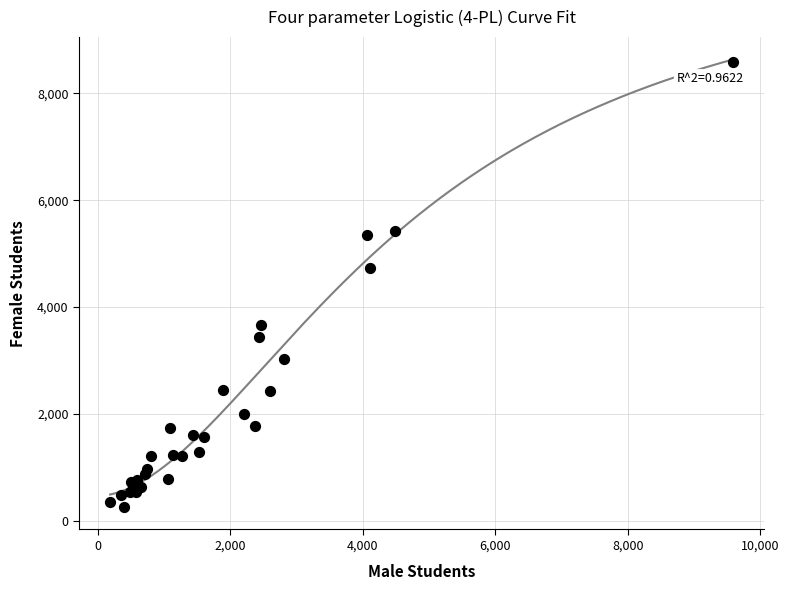

What Y value in the scatter plot is closest to 4422?

4731